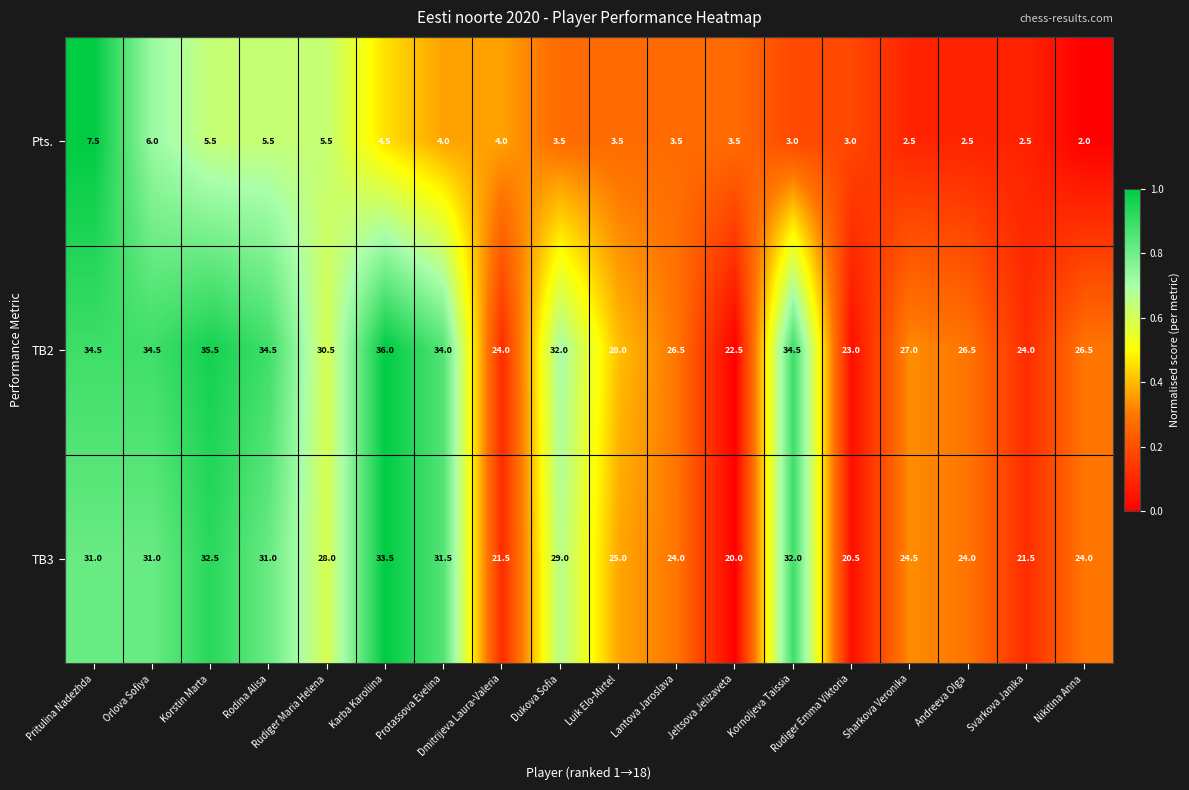

List the series in order of their peak value, highest first.

TB2, TB3, Pts.